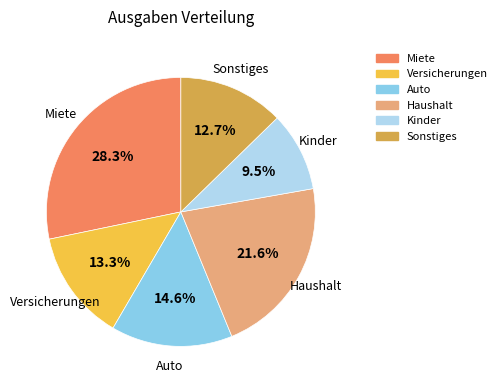

What is the largest slice in the pie chart?

Miete